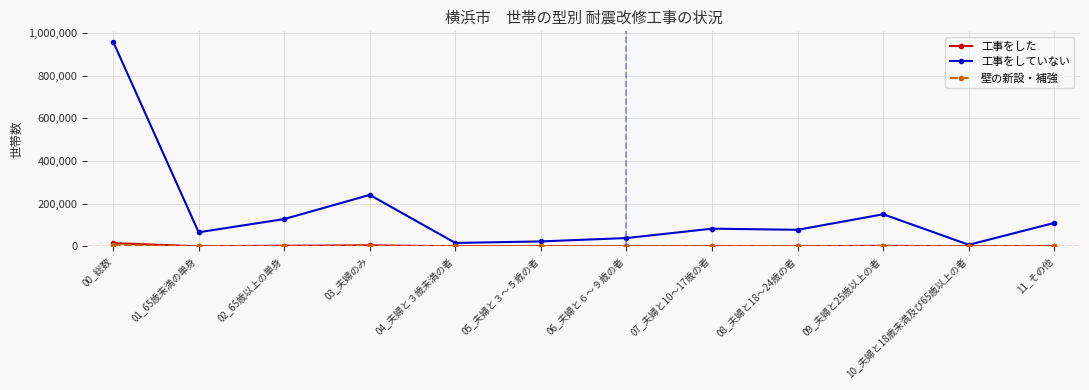

Which series has the widest spread of values?

工事をしていない